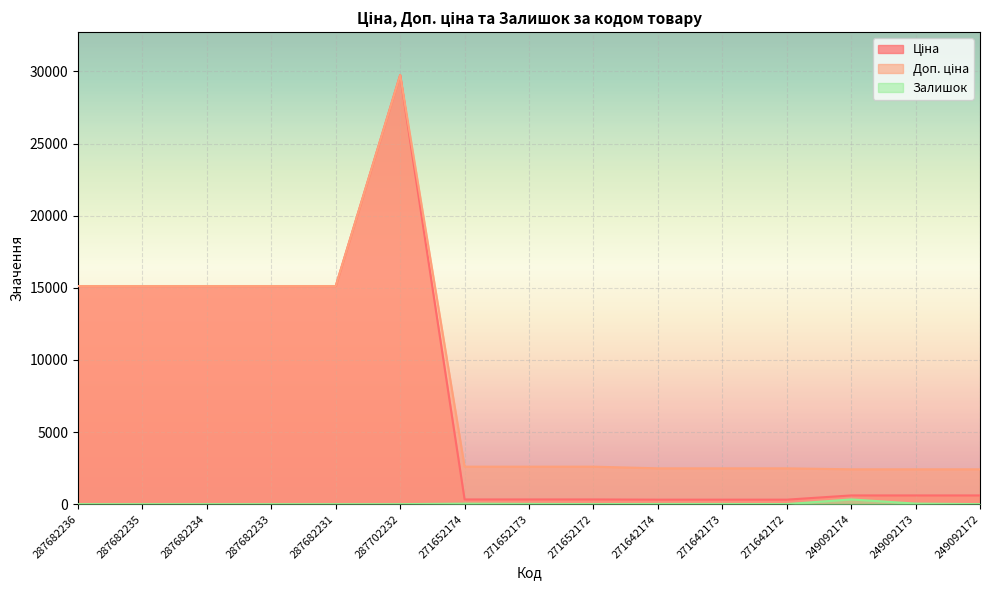

How many data points in Залишок are above 4?

6